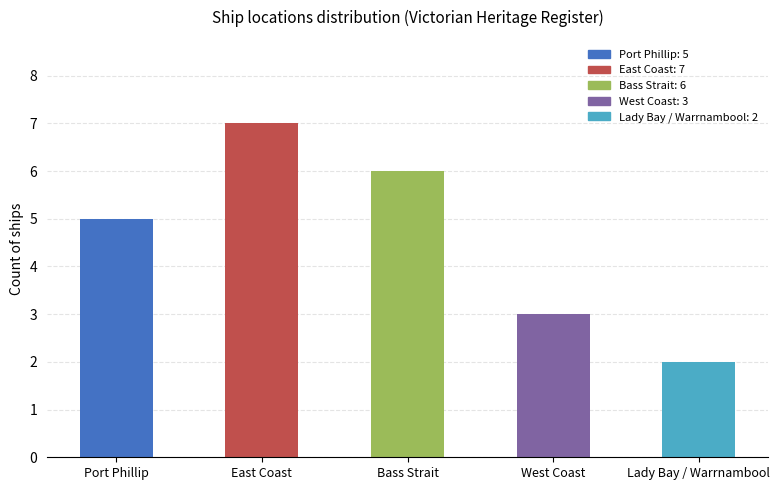

What is the difference between the second highest and second lowest values?

3